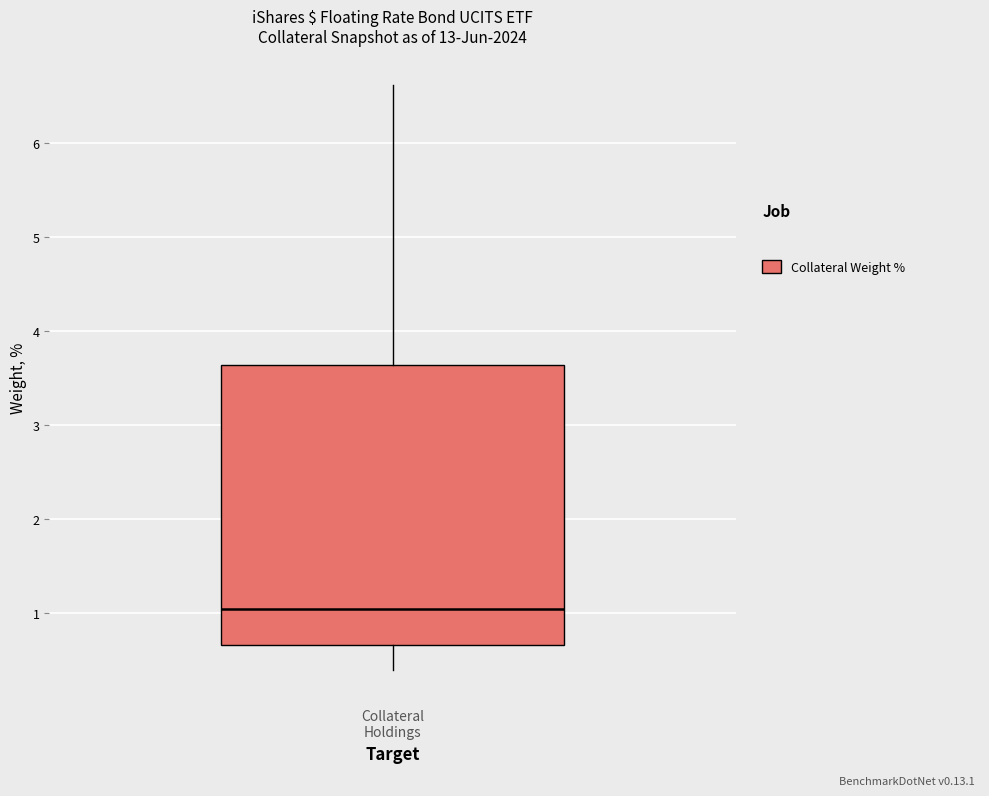

Transcribe this box plot: give where the median line is, the range the box spans, and where the two whiskers end, as read against the y-axis. The values are not printed on the chart, so give them approximately, as read against the axis.

median 1.0, box 0.7 to 3.6, whiskers 0.4 to 6.6